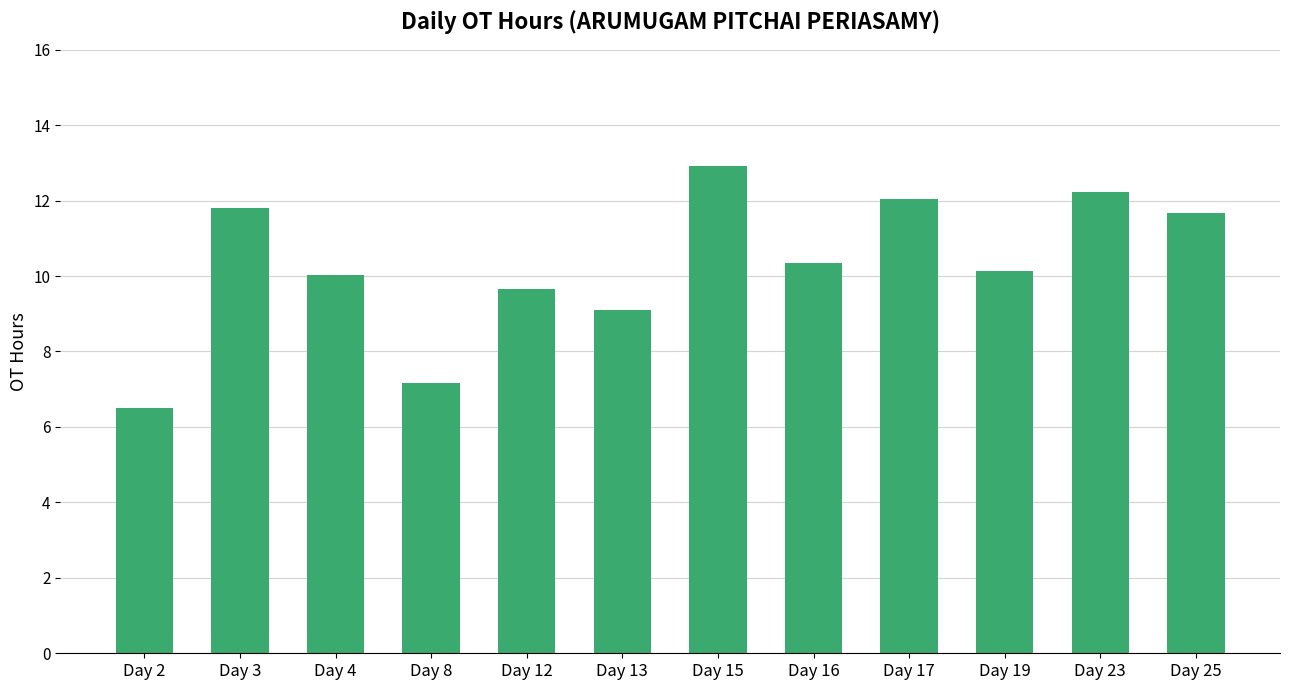

Count the number of categories in the chart.

12